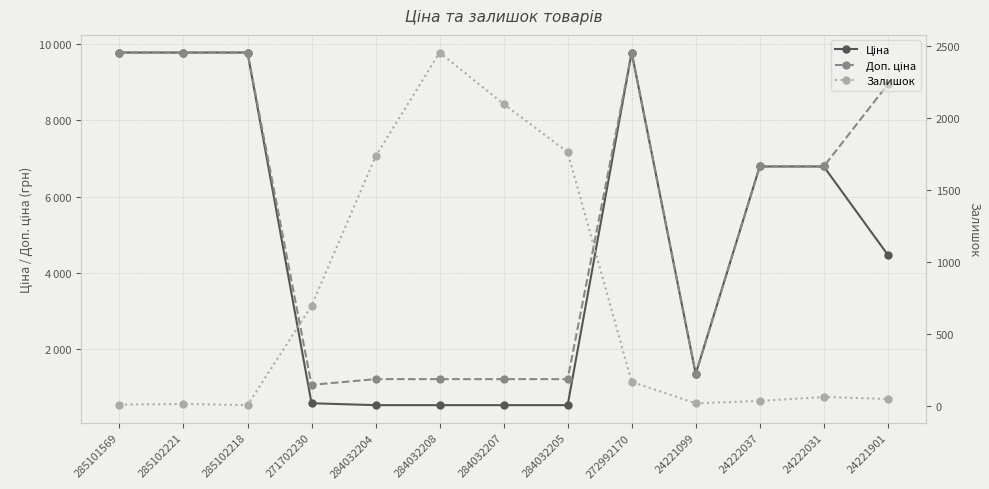

True or false: Доп. ціна and Ціна intersect in this chart.

False